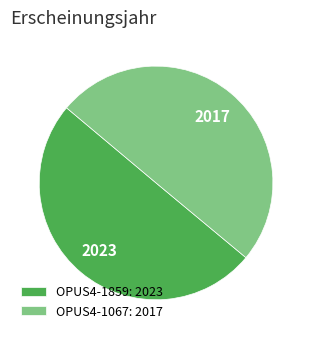

What is the ratio of the value at OPUS4-1067 to the value at OPUS4-1859?

1.0